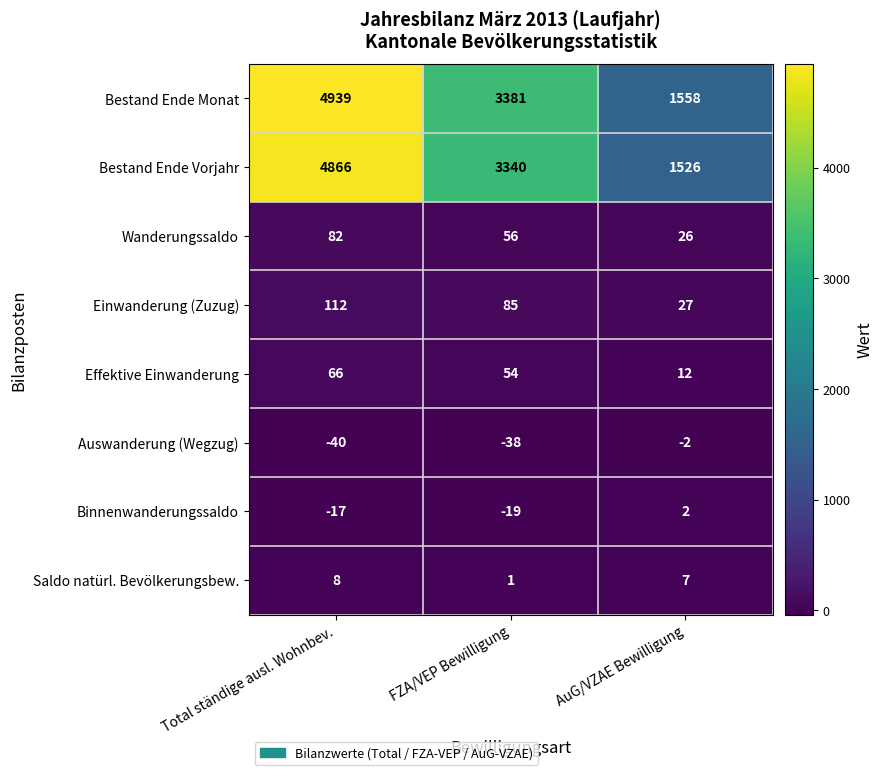

What is the difference between the Effektive Einwanderung values at FZA/VEP Bewilligung and AuG/VZAE Bewilligung?

42